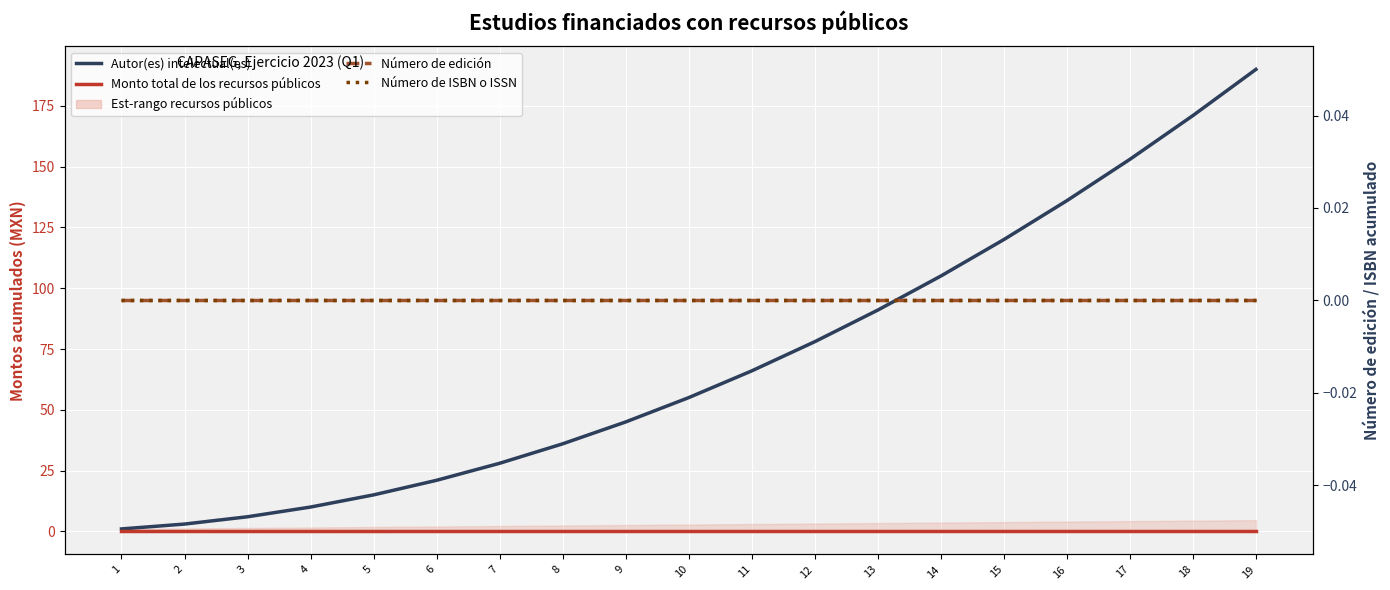

Which category has the lowest value across all series?

1